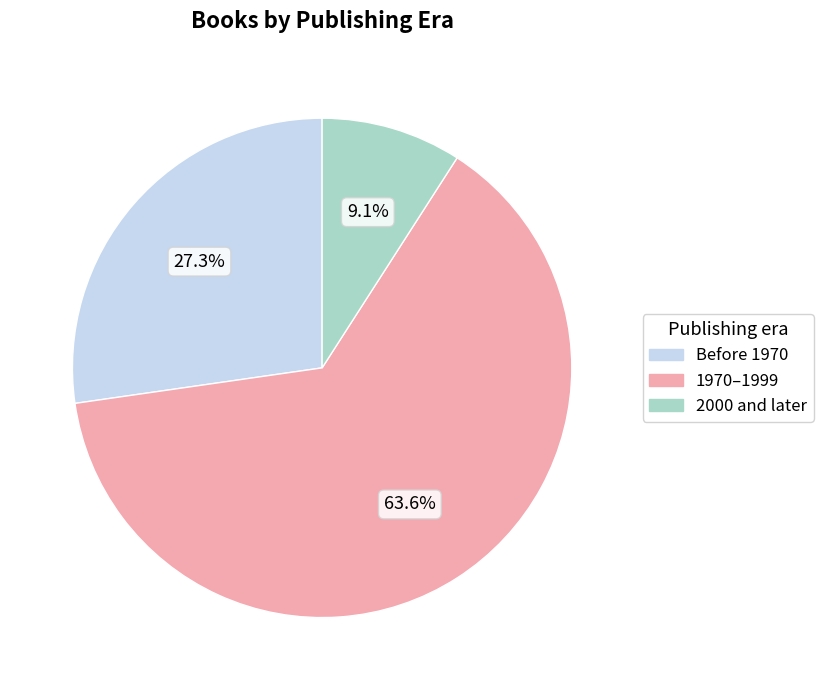

Is there any slice that represents more than half of the pie?

Yes